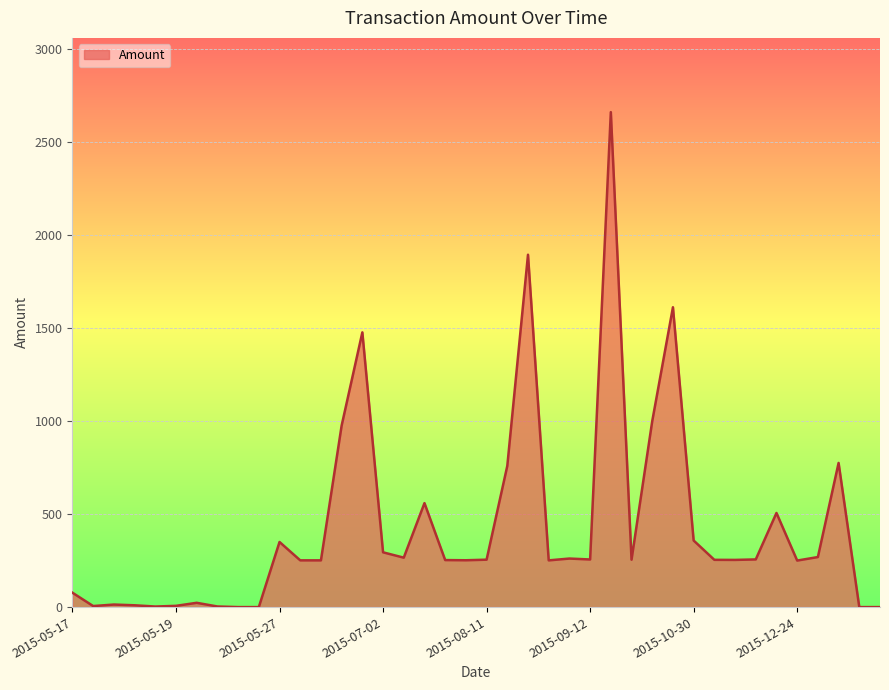

What is the difference between the maximum and minimum values?

2661.0